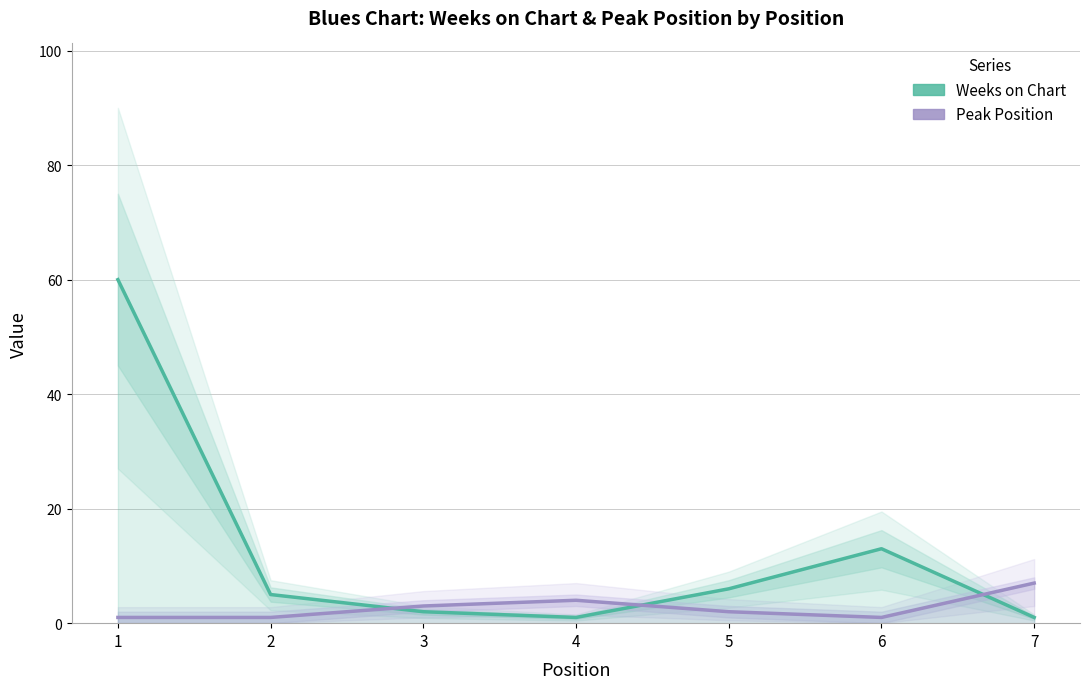

Between 1 and 3, which is larger?

1